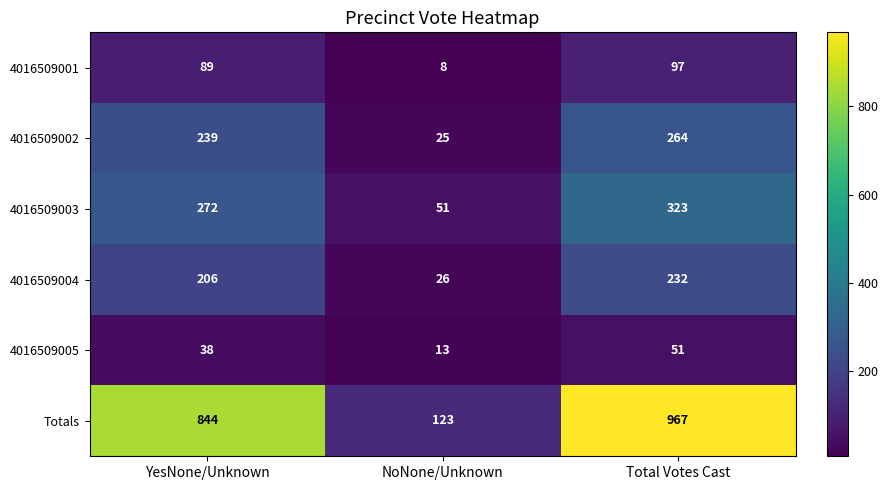

The value of 4016509005 at Total Votes Cast is 51. True or false?

True